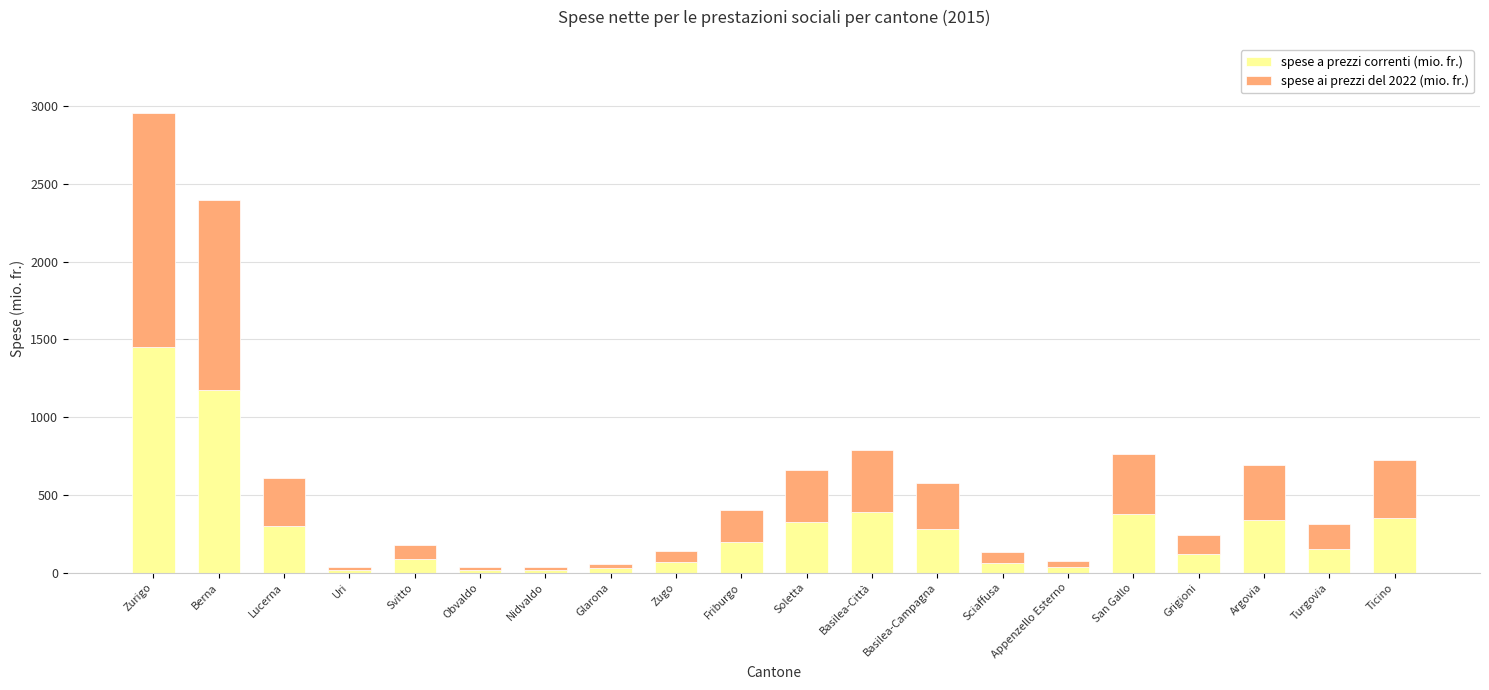

At which category is the sum across all series the highest?

Zurigo